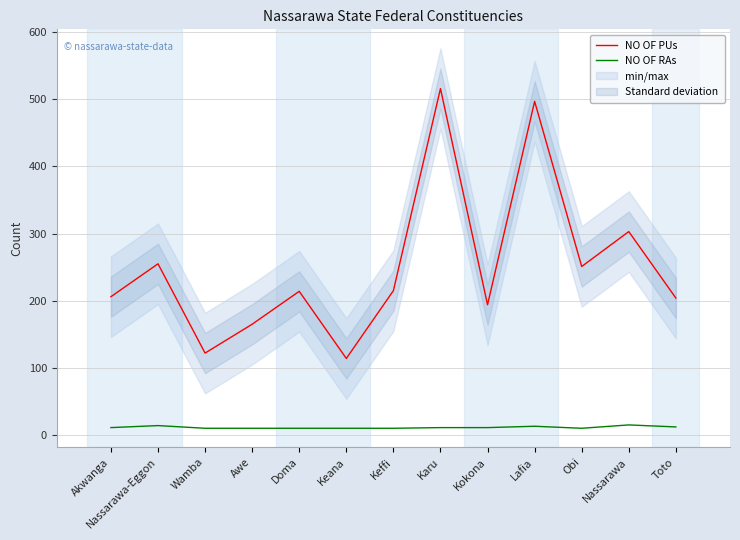

The NO OF RAs series shows 10 at Obi. True or false?

True